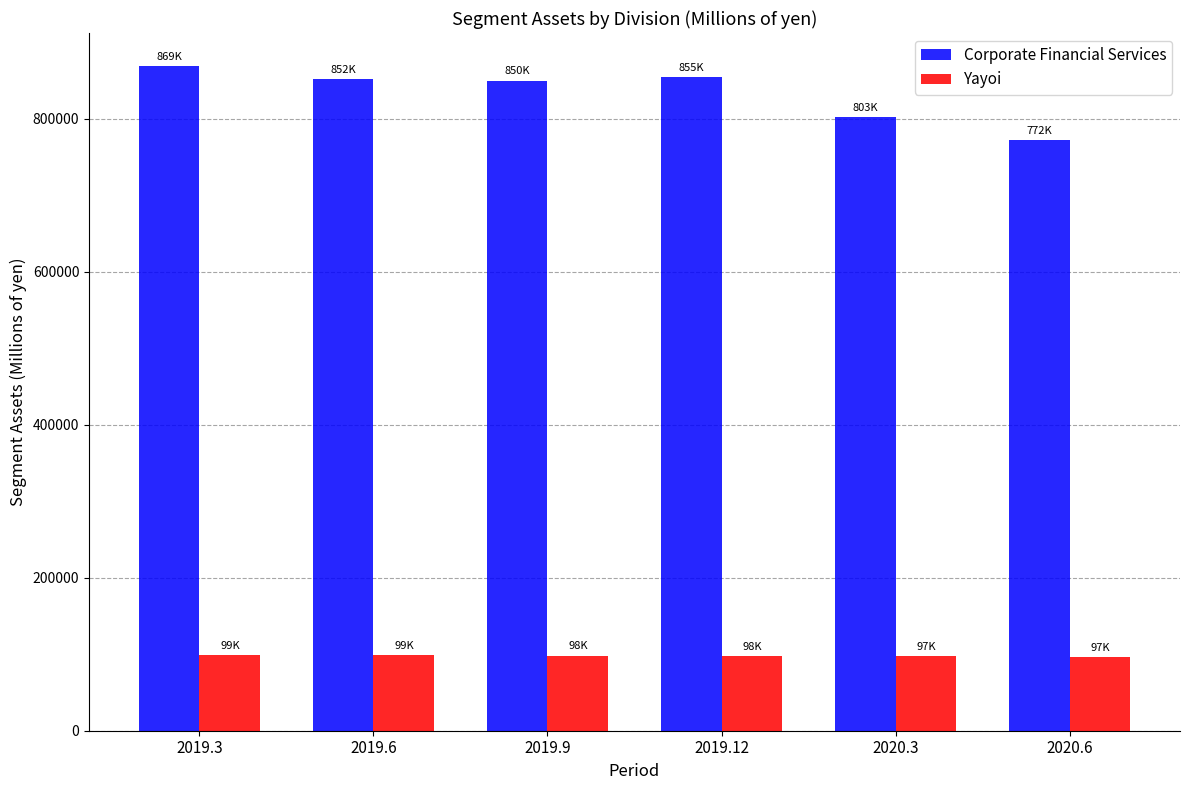

What is the difference between the maximum and minimum values in the Yayoi series?

2360